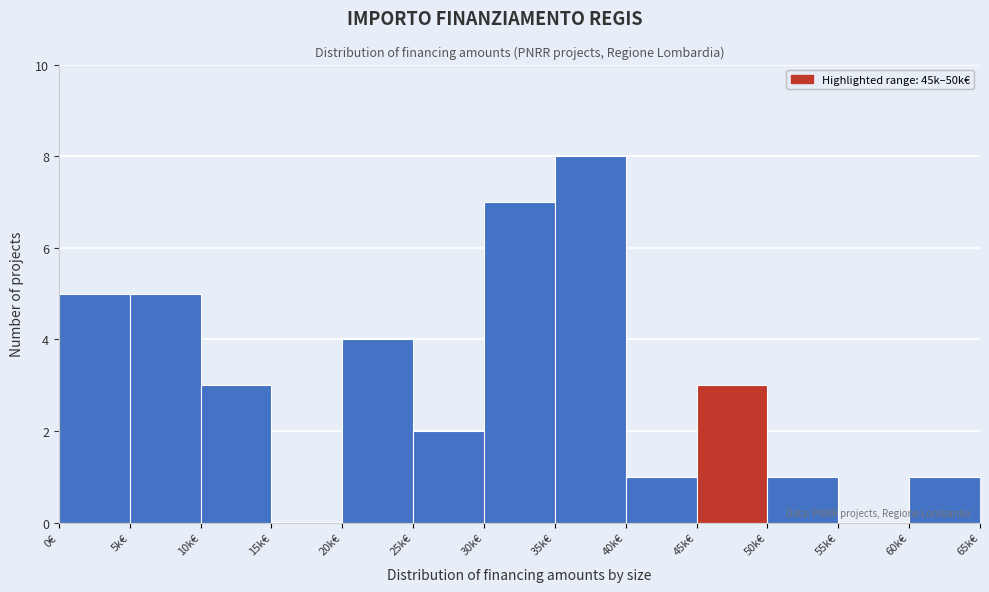

Reading left to right, what are all the values shown in this chart?

0€=5	5k€=5	10k€=3	15k€=0	20k€=4	25k€=2	30k€=7	35k€=8	40k€=1	45k€=3	50k€=1	55k€=0	60k€=1